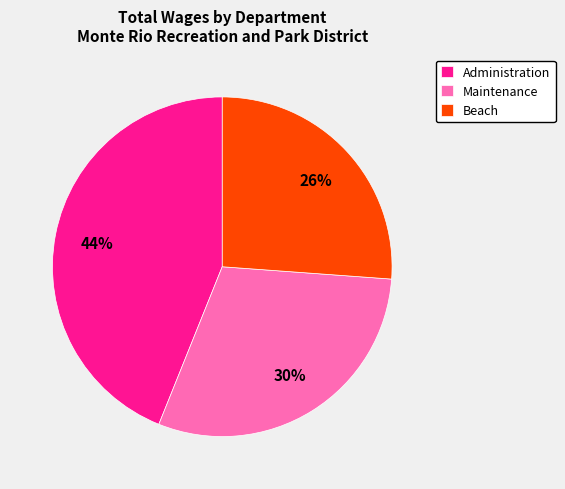

Is the sum of Administration and Beach greater than half?

Yes